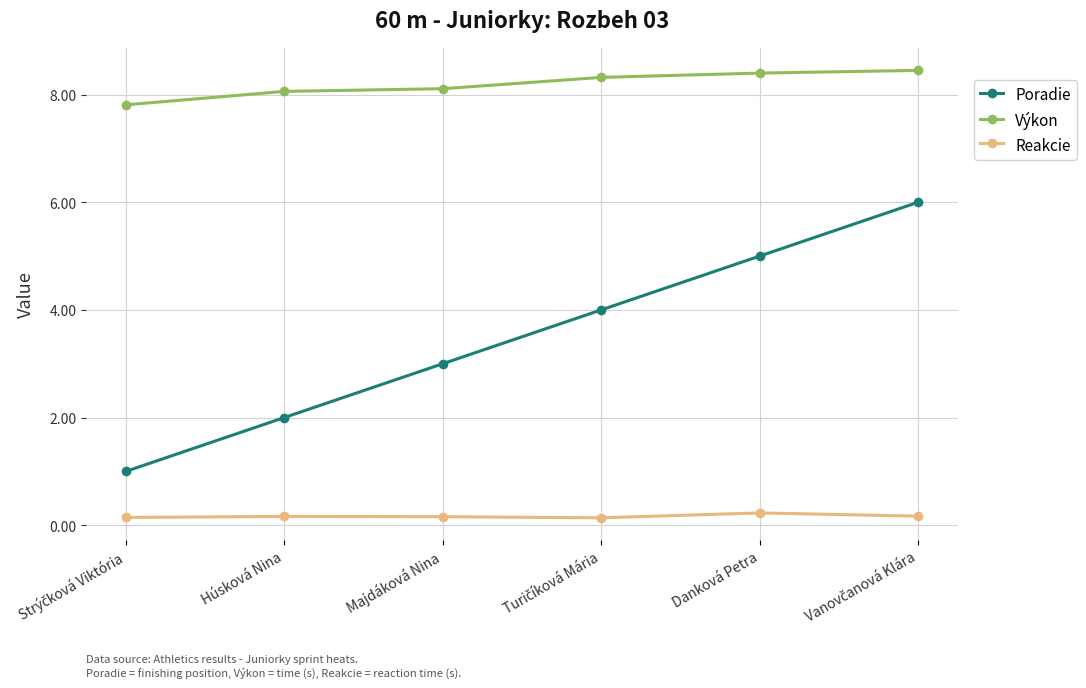

Does the chart display data point markers on the line(s)?

Yes